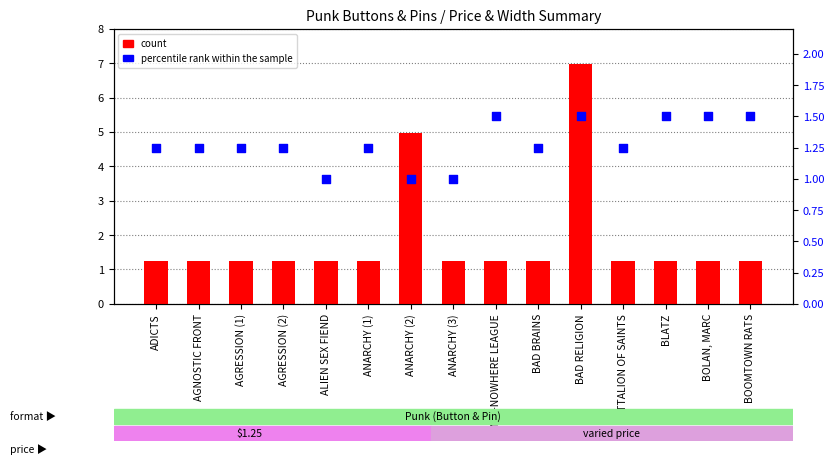

Which series reaches the minimum Y coordinate?

percentile rank within the sample